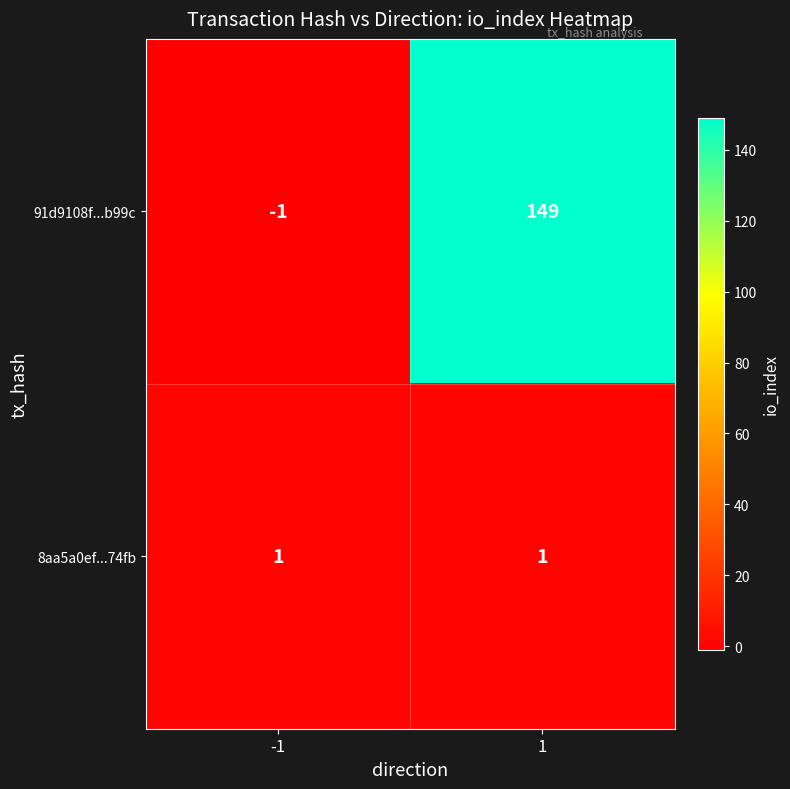

What is the minimum value shown in the chart?

-1